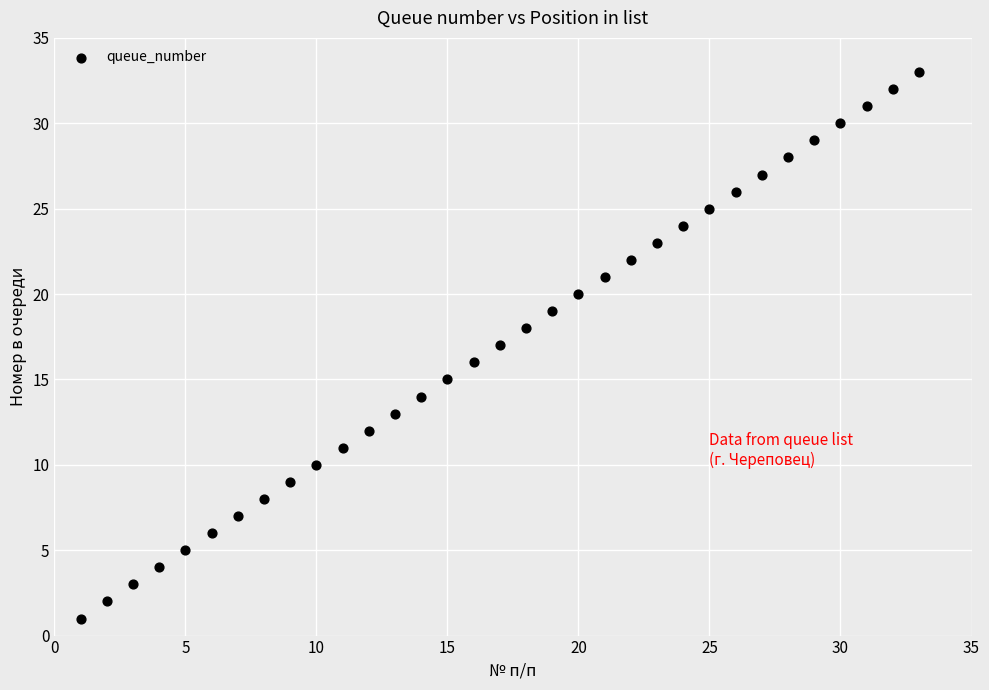

What is the range of Y values (max minus min)?

32